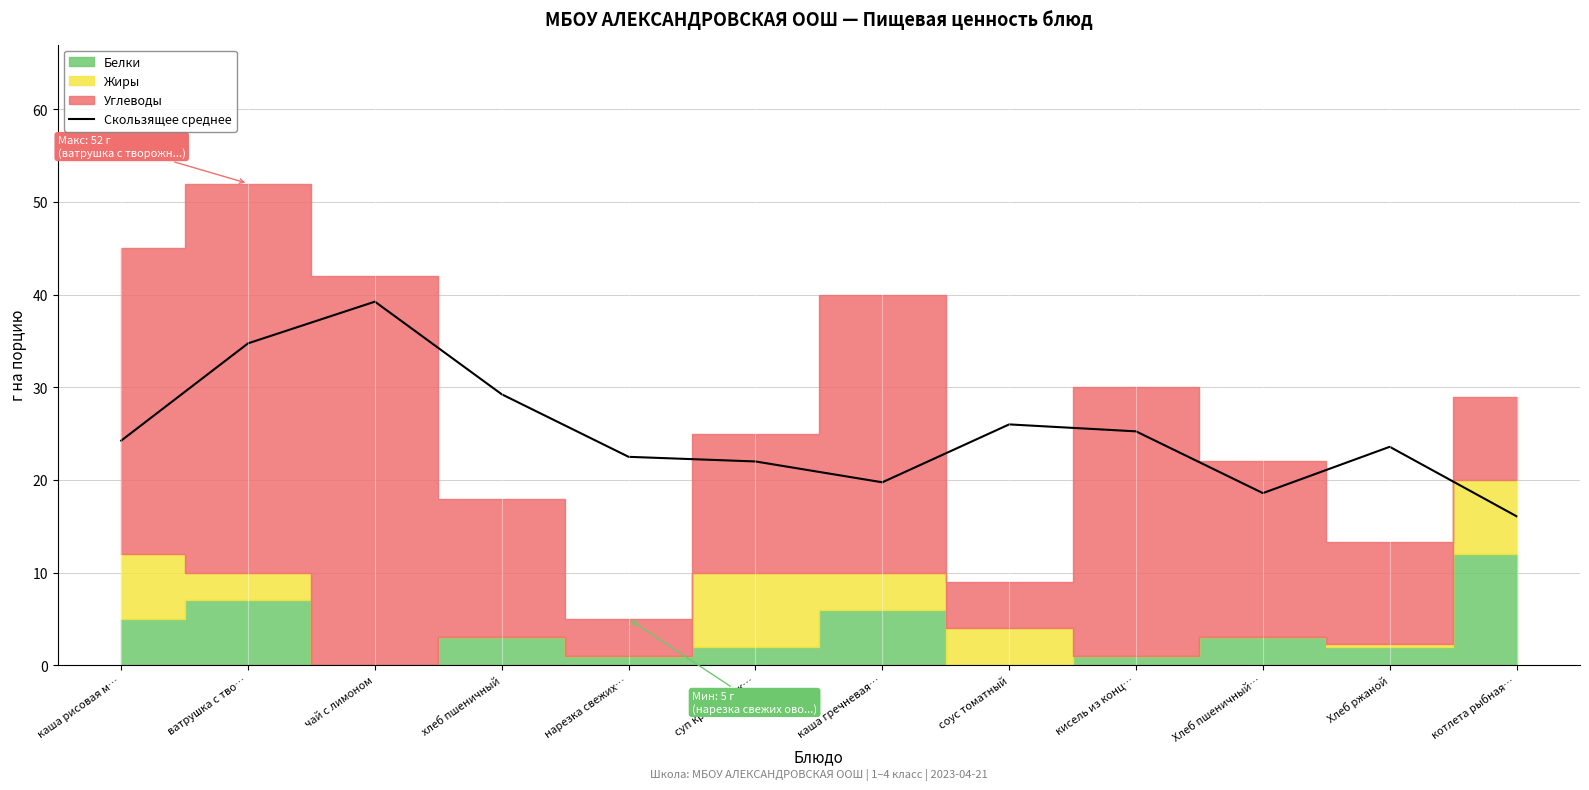

What position from the left is кисель из конц…?

9